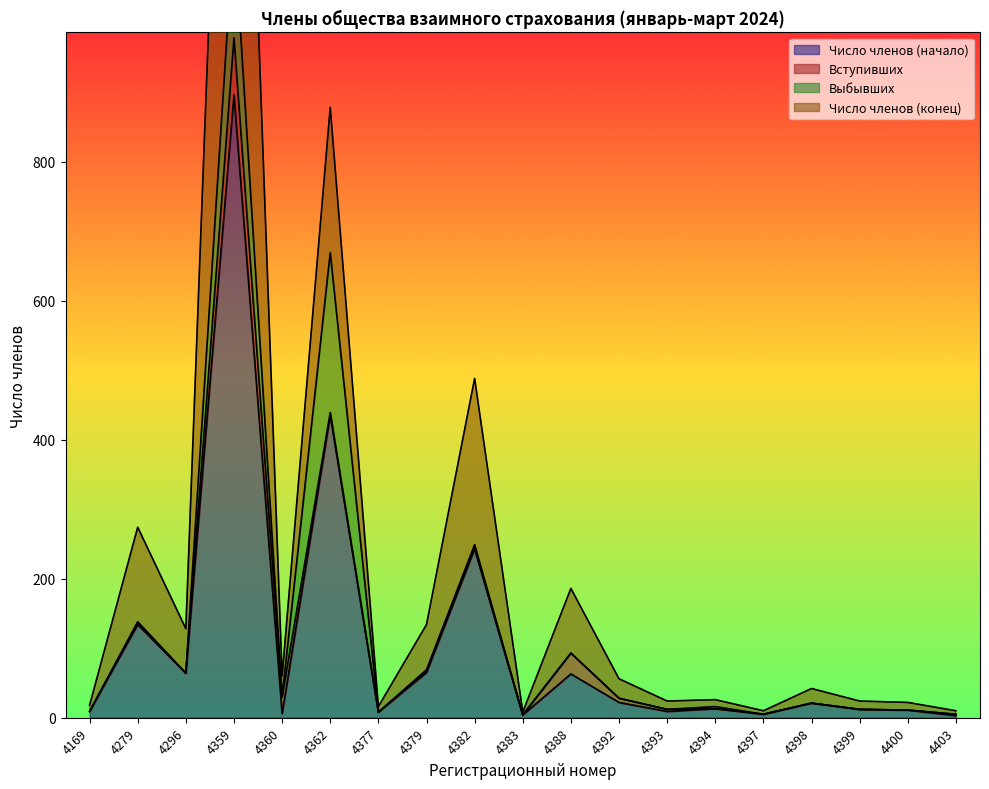

Is the value of Число членов (конец) at 4400 greater than the value of Число членов (начало) at 4383?

Yes